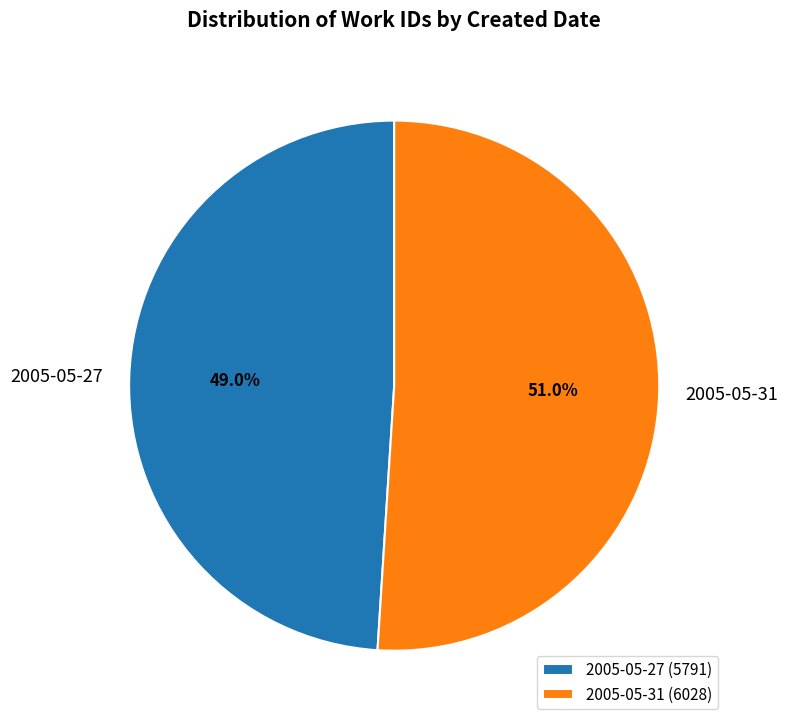

To the nearest percent, what percentage of the pie is 2005-05-31?

51%